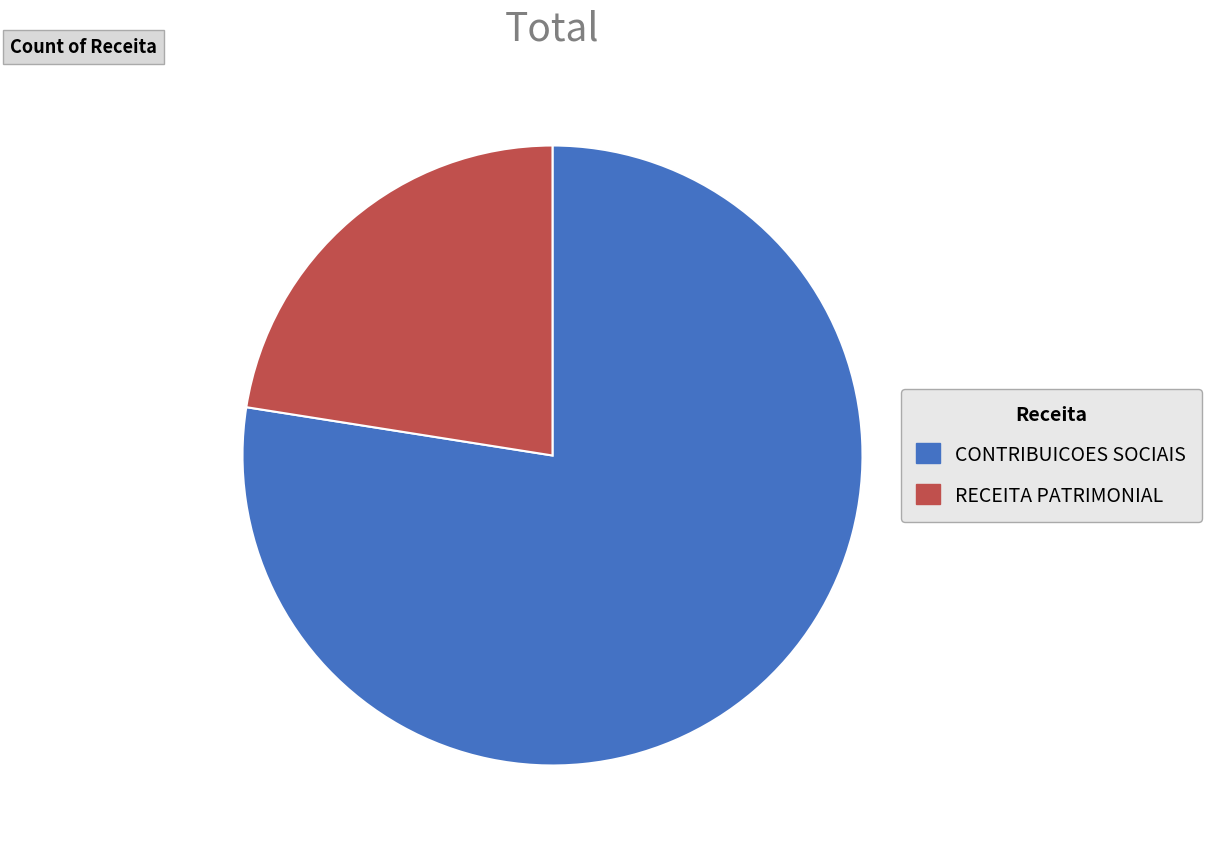

True or false: RECEITA PATRIMONIAL accounts for 23% of the total.

True